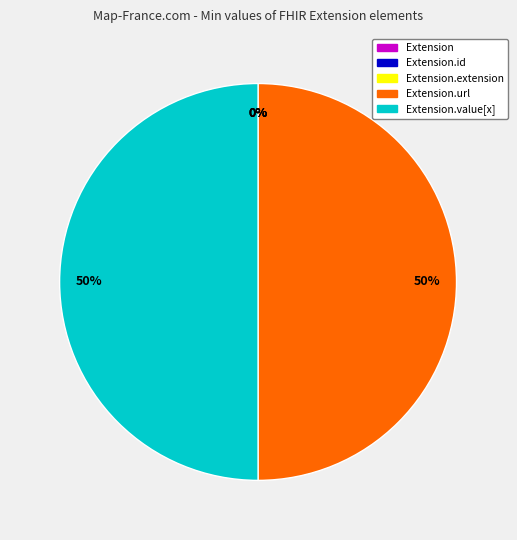

Does any single category account for the majority?

No